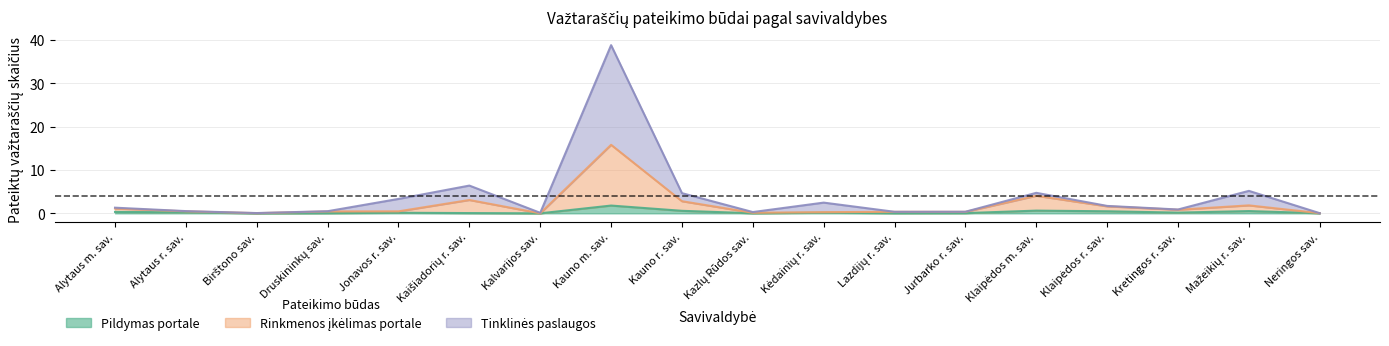

What is the label of the 8th point from the right?

Kėdainių r. sav.